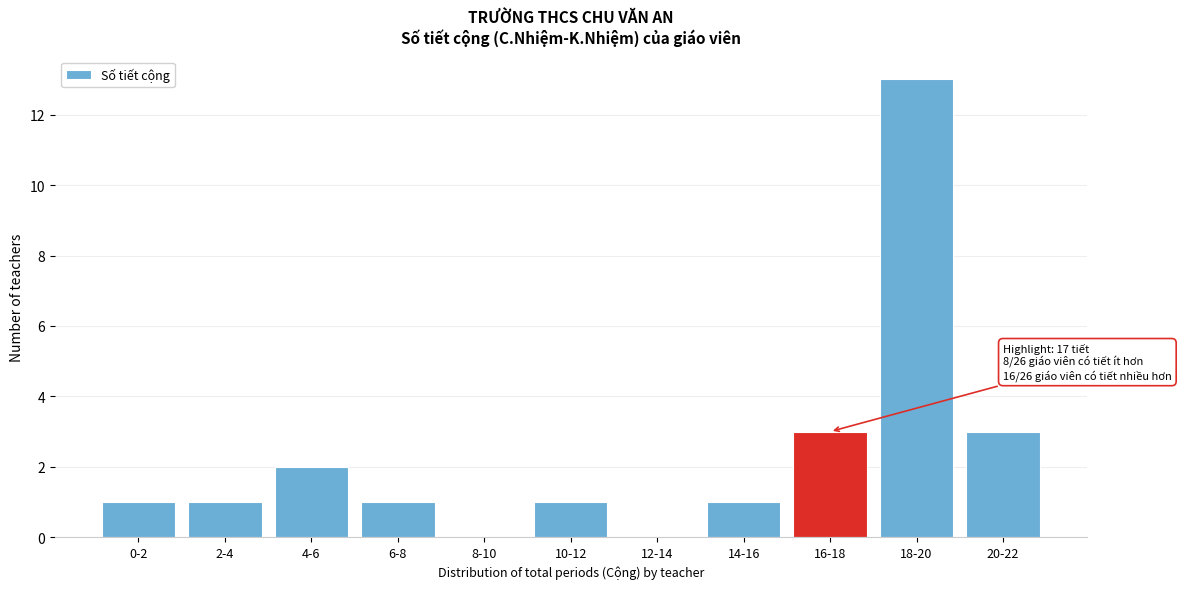

Reading left to right, extract all data points from this chart.

0-2=1	2-4=1	4-6=2	6-8=1	8-10=0	10-12=1	12-14=0	14-16=1	16-18=3	18-20=13	20-22=3